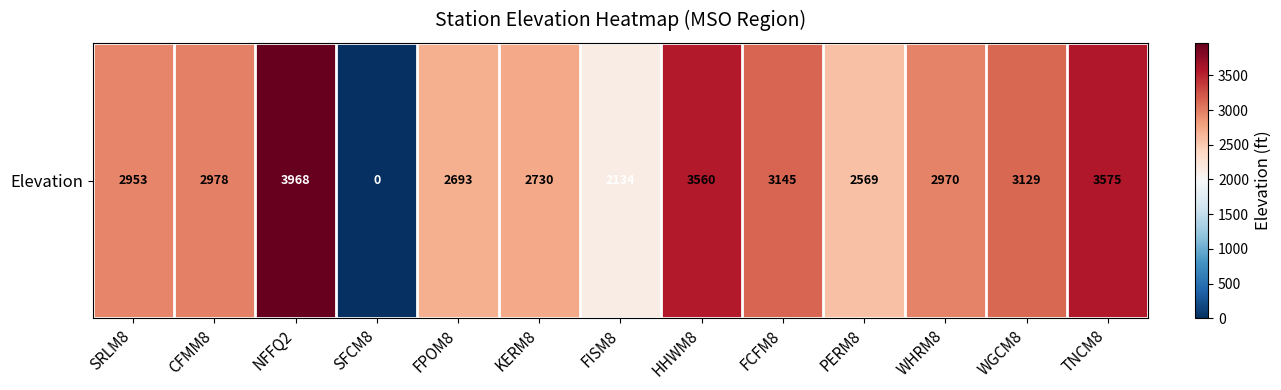

Where does the data first go above 2970?

CFMM8